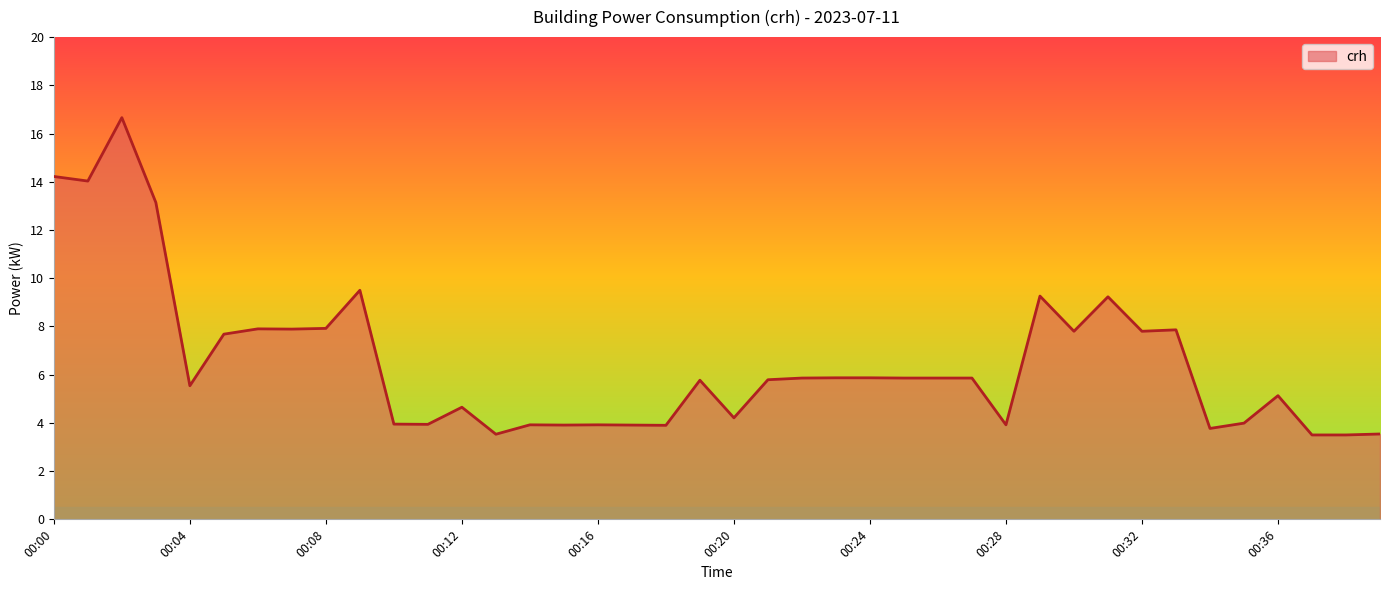

What is the maximum value shown in the chart?

16.7